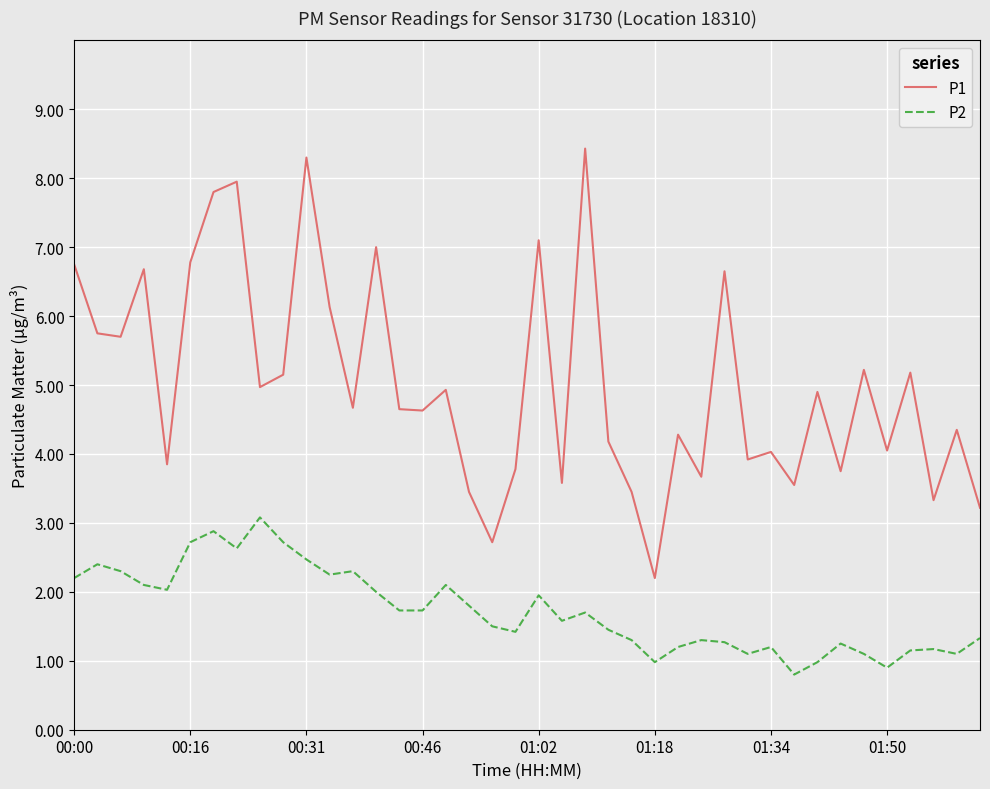

Which series has the largest range (max minus min)?

P1